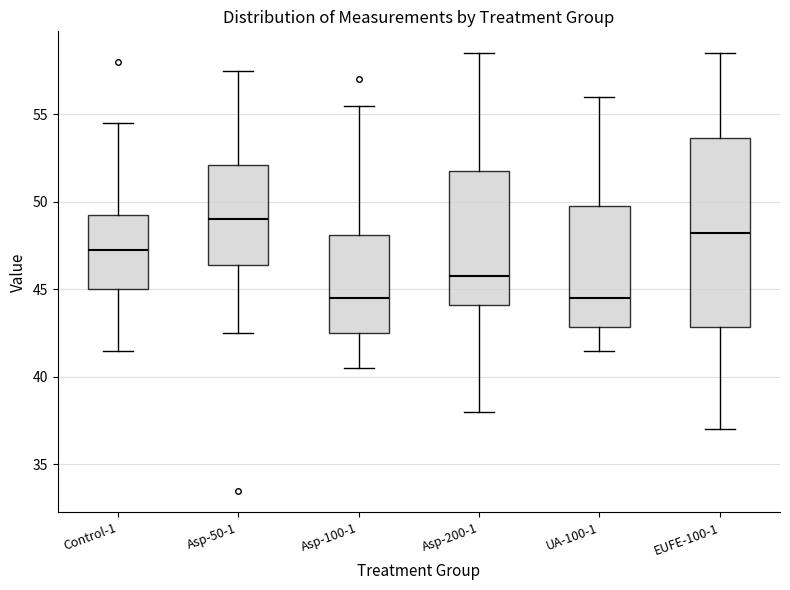

Which box has the highest median line?

Asp-50-1